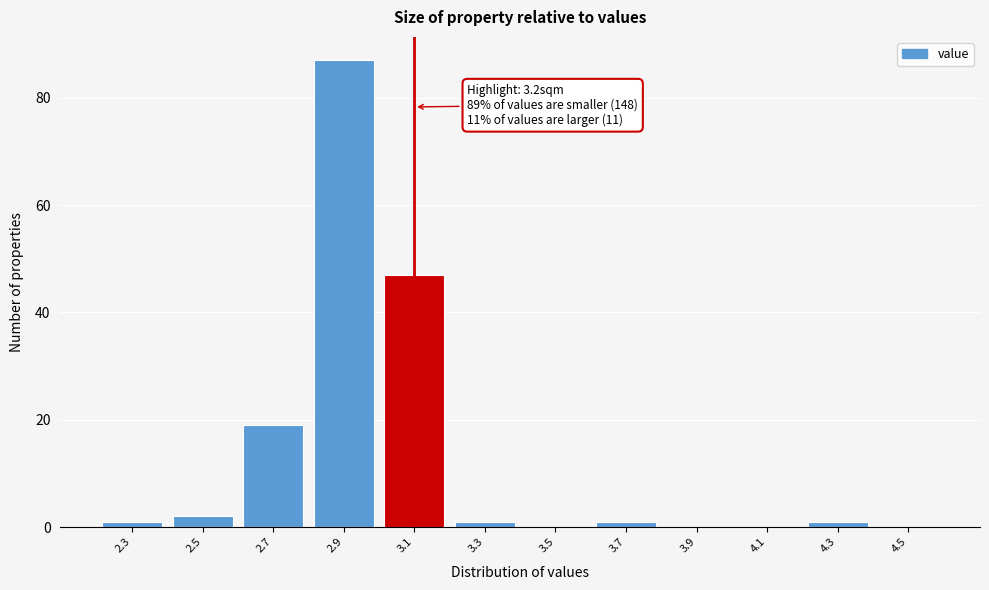

Reading right to left, transcribe all the data shown in this chart.

4.5=0	4.3=1	4.1=0	3.9=0	3.7=1	3.5=0	3.3=1	3.1=47	2.9=87	2.7=19	2.5=2	2.3=1